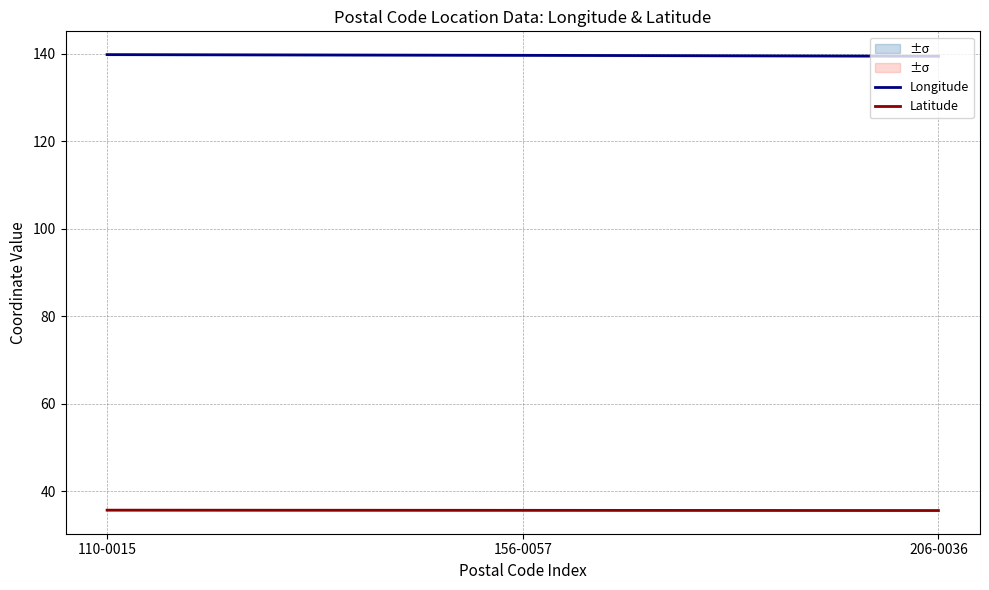

What is the sum of the Longitude values at 206-0036 and 156-0057?

279.0